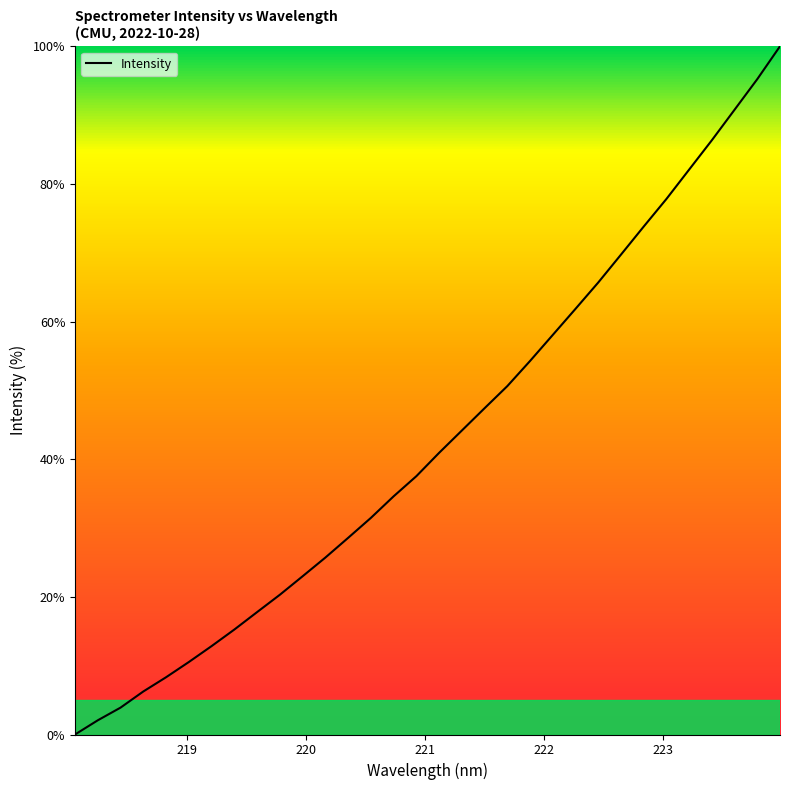

How many lines are shown in the chart?

1